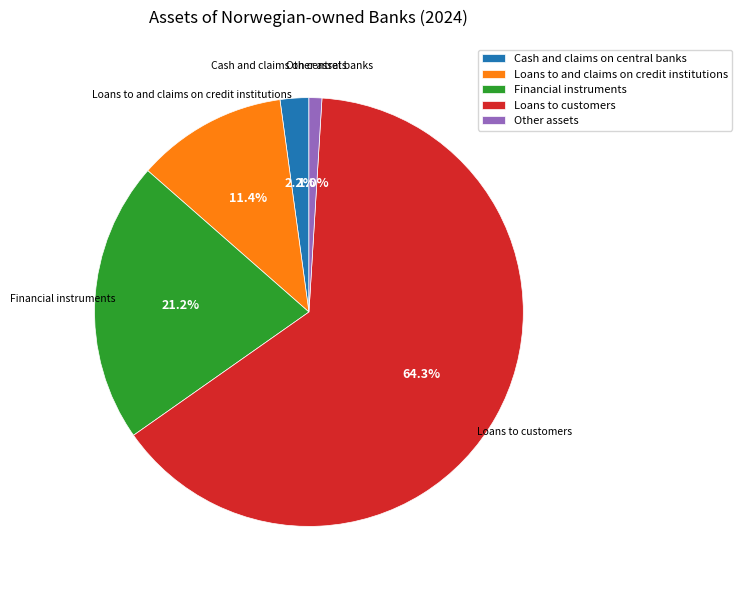

How many slices are in this pie chart?

5